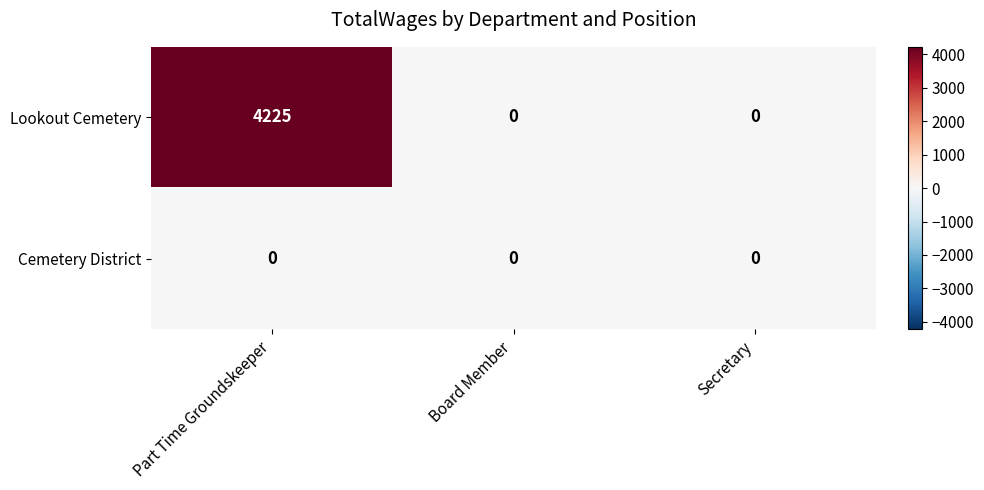

Is it true that Lookout Cemetery equals -2024 at Board Member?

False